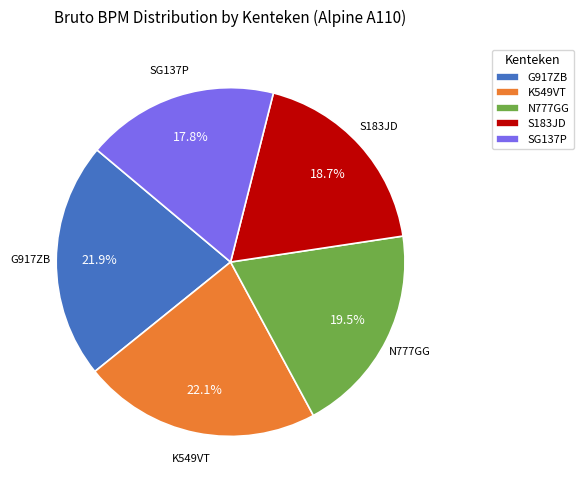

To the nearest percent, what portion does K549VT represent?

22%